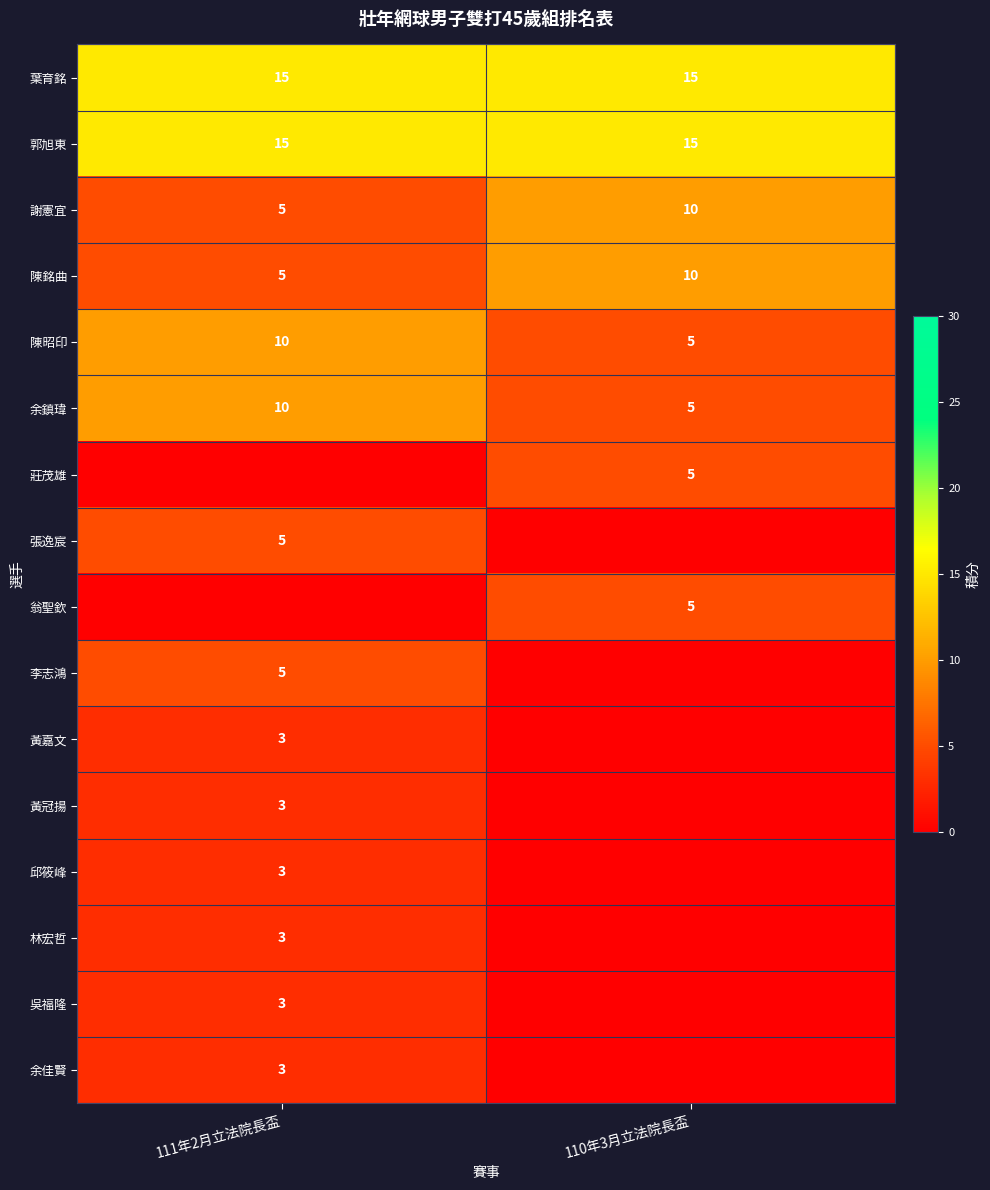

Where is 謝憲宜 nearest to the value 7?

111年2月立法院長盃